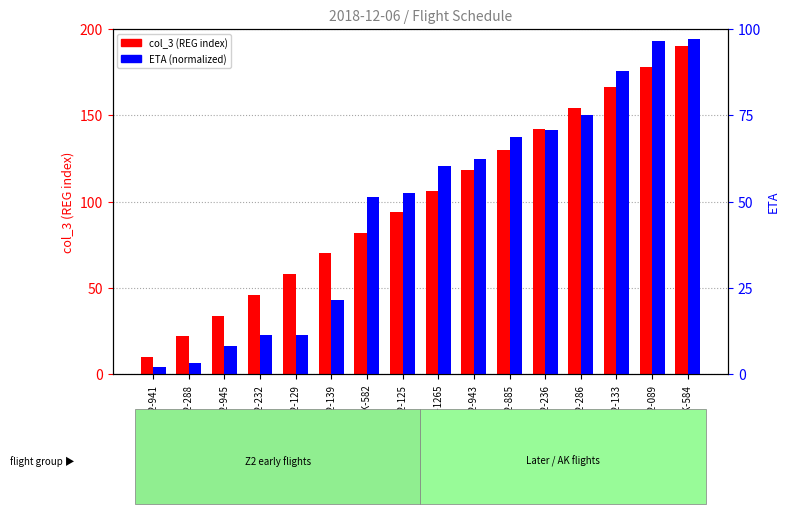

What is the label of the 7th bar from the right?

Z2-943